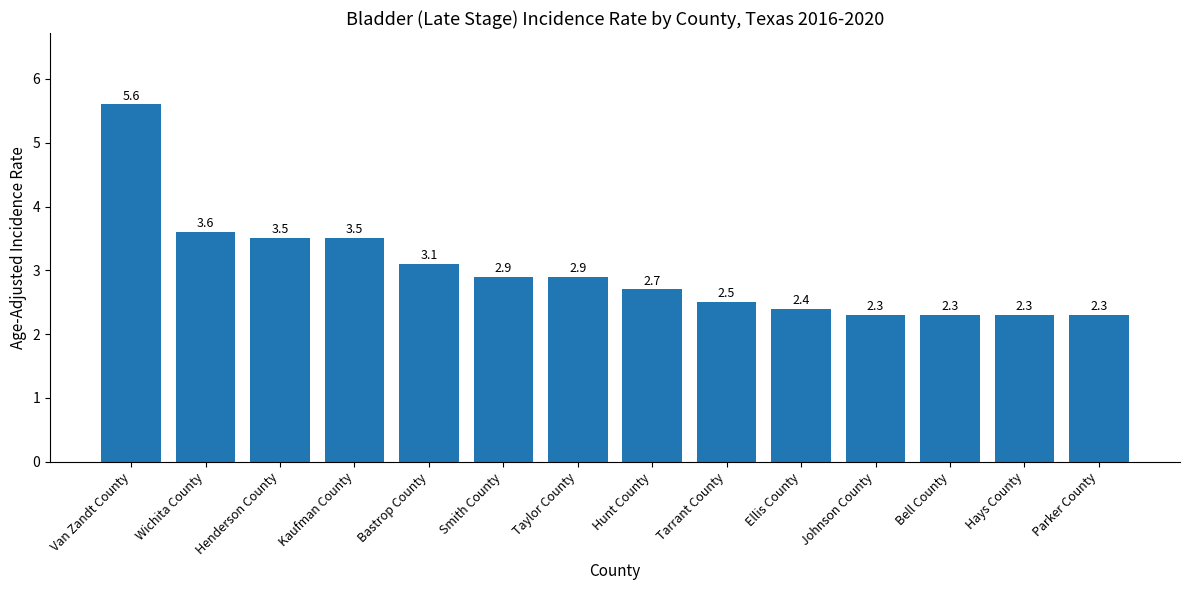

What is the maximum value shown in the chart?

5.6